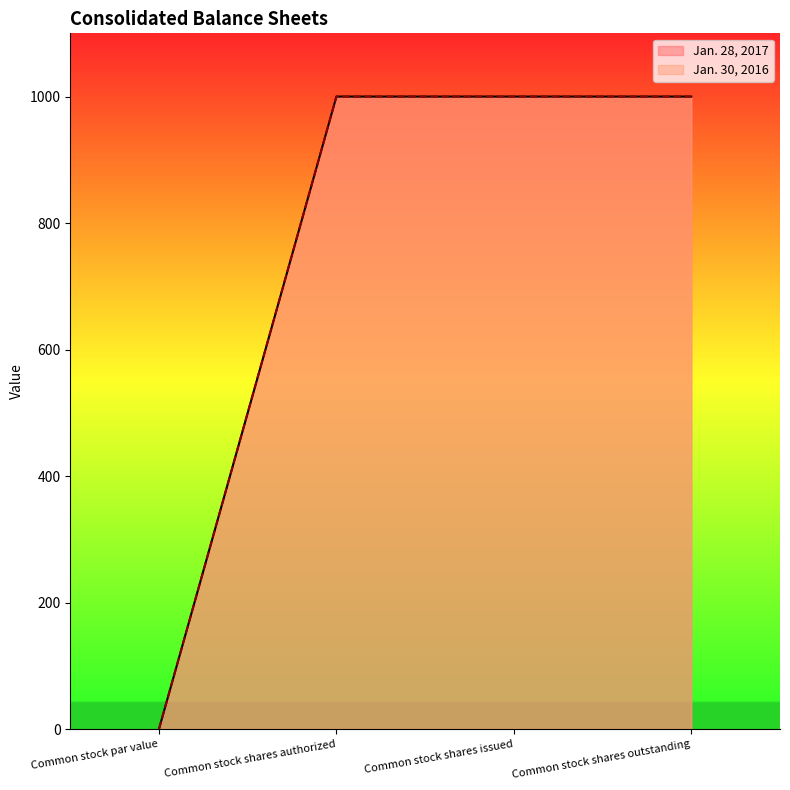

What is the value of the Jan. 30, 2016 point at the 3rd from the left?

1000.0